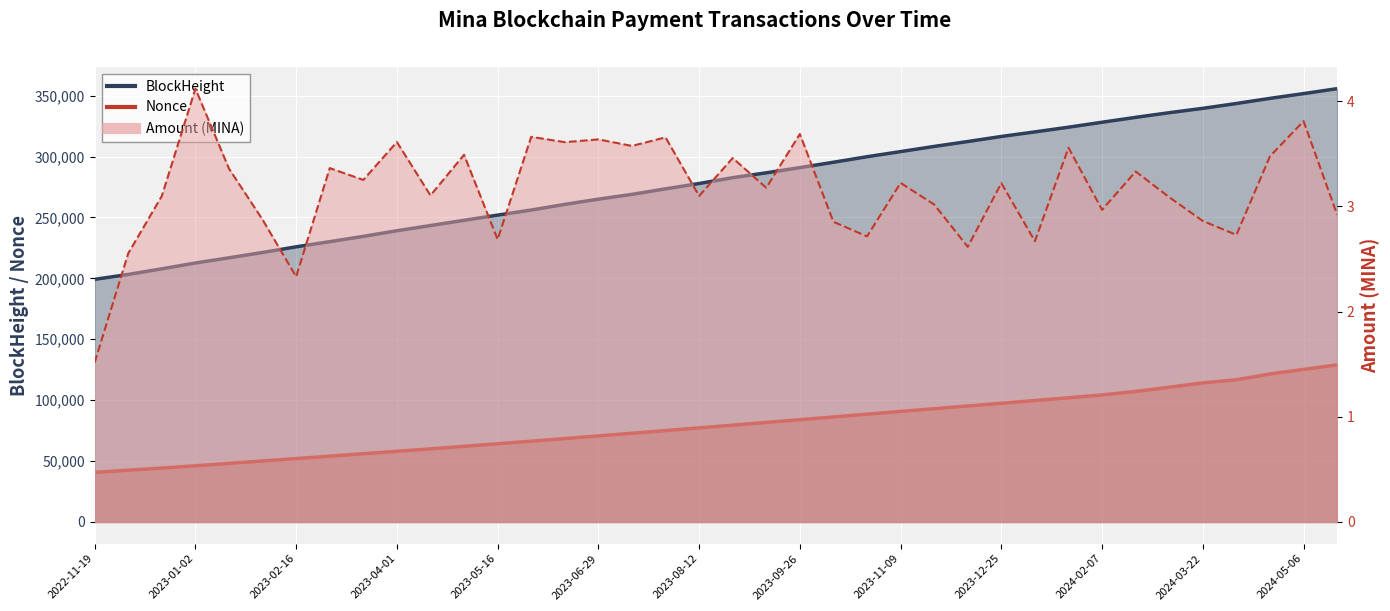

Reading left to right, extract all data points from this chart.

BlockHeight: 199185.0	203223.0	207840.0	212619.0	216889.0	221247.0	225905.0	230101.0	234489.0	239105.0	243366.0	247656.0	251941.0	256094.0	260745.0	265021.0	268966.0	273494.0	277860.0	282675.0	286654.0	290921.0	295324.0	299875.0	304073.0	308329.0	312336.0	316501.0	320258.0	324103.0	328179.0	332191.0	336014.0	339591.0	343557.0	347779.0	351682.0	355743.0
Nonce: 40709.0	42493.0	44238.0	46111.0	48090.0	50079.0	52059.0	54039.0	56017.0	58017.0	60052.0	62112.0	64220.0	66321.0	68475.0	70641.0	72835.0	75037.0	77260.0	79480.0	81714.0	83954.0	86224.0	88500.0	90767.0	92980.0	95226.0	97463.0	99722.0	101944.0	104317.0	107141.0	110624.0	114177.0	116752.0	121521.0	125250.0	128999.0
Amount: 1.5	2.6	3.1	4.1	3.4	2.9	2.3	3.4	3.3	3.6	3.1	3.5	2.7	3.7	3.6	3.6	3.6	3.7	3.1	3.5	3.2	3.7	2.9	2.7	3.2	3.0	2.6	3.2	2.7	3.6	3.0	3.3	3.1	2.9	2.7	3.5	3.8	2.9